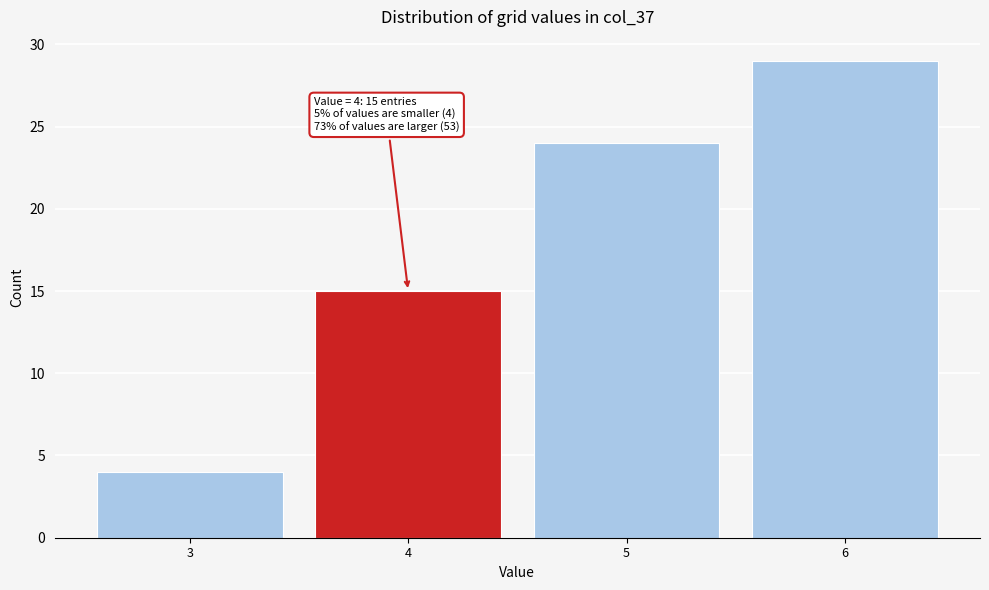

Reading left to right, extract all data points from this chart.

3=4	4=15	5=24	6=29